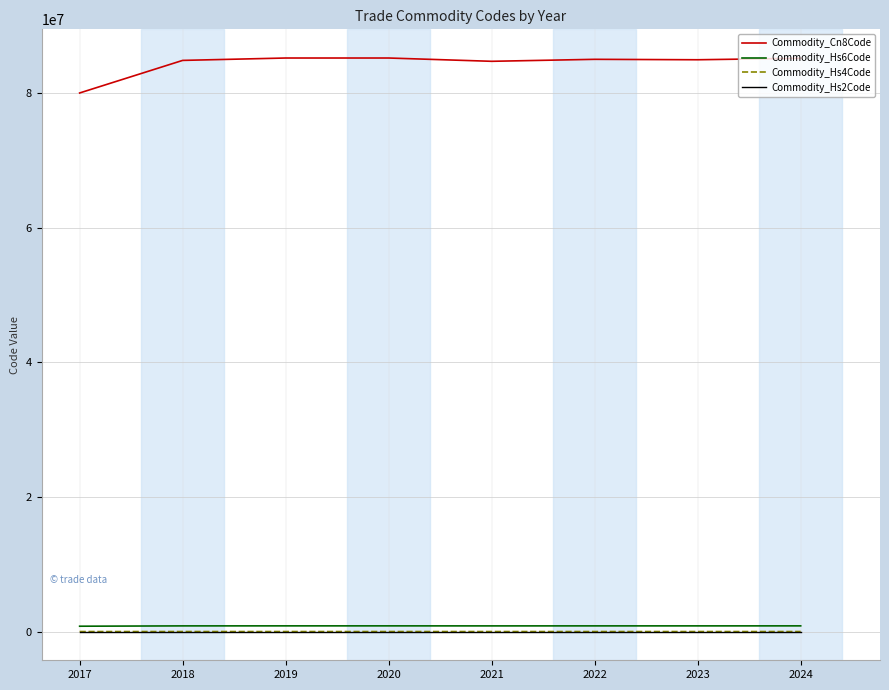

Between 2017 and 2019, which series saw the biggest shift?

Commodity_Cn8Code